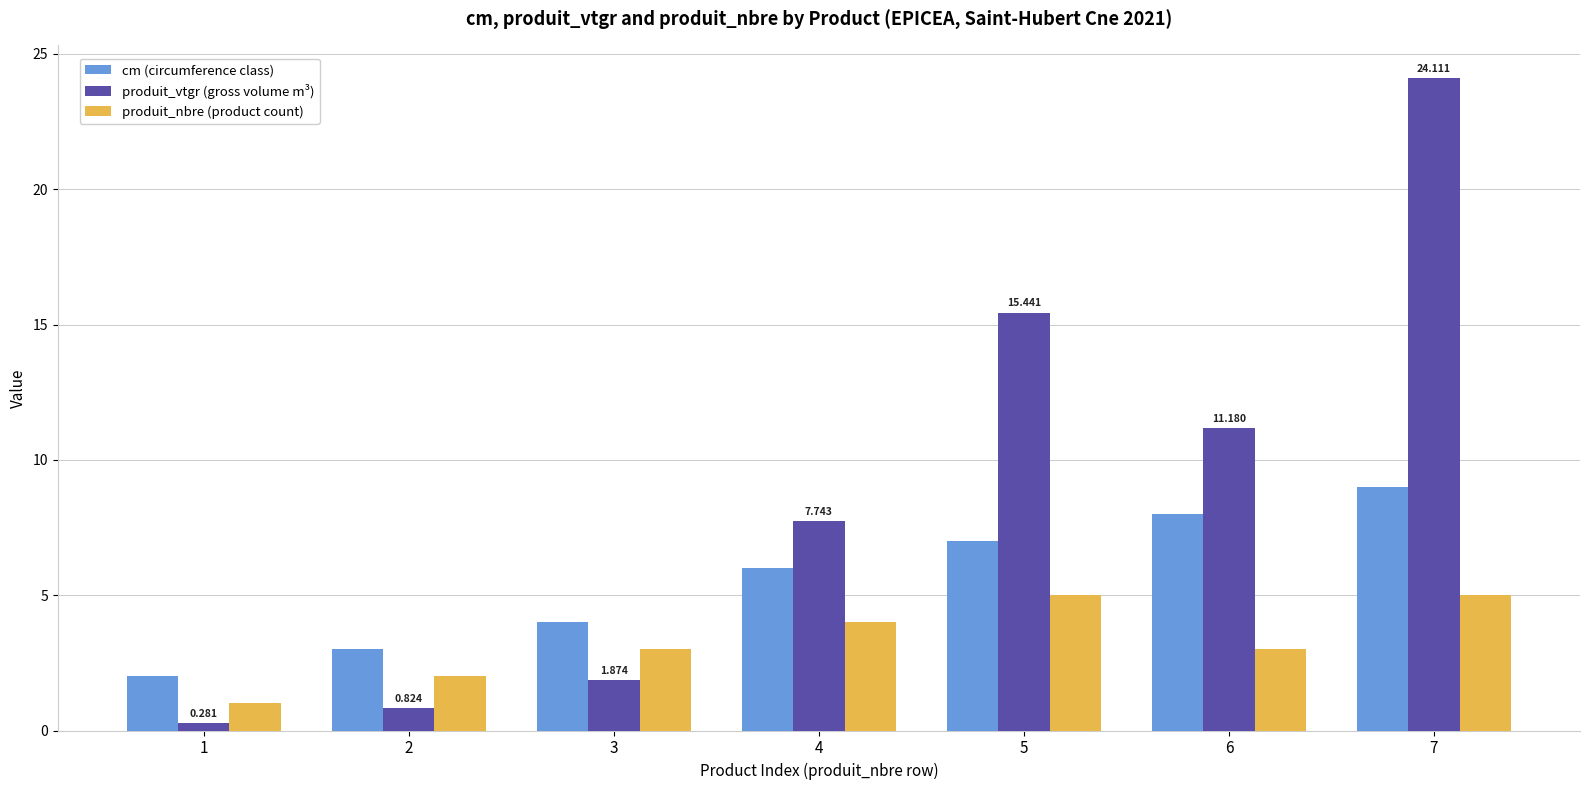

The value of produit_nbre (product count) at 4 is 7.0. True or false?

False